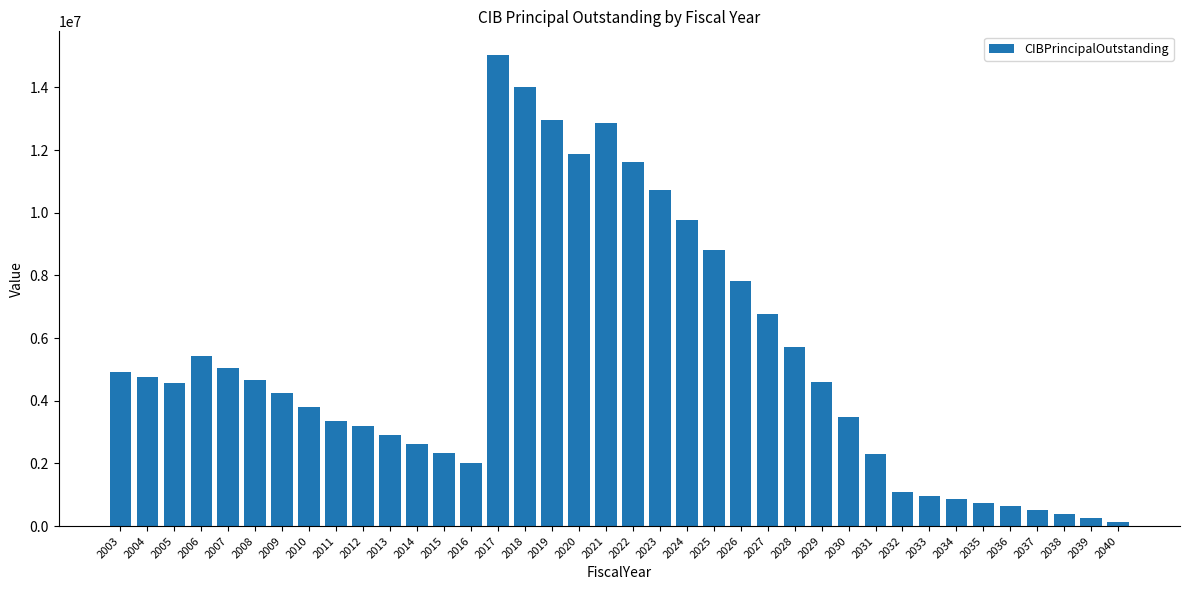

Is it true that the value at 2017 is 26340047?

False